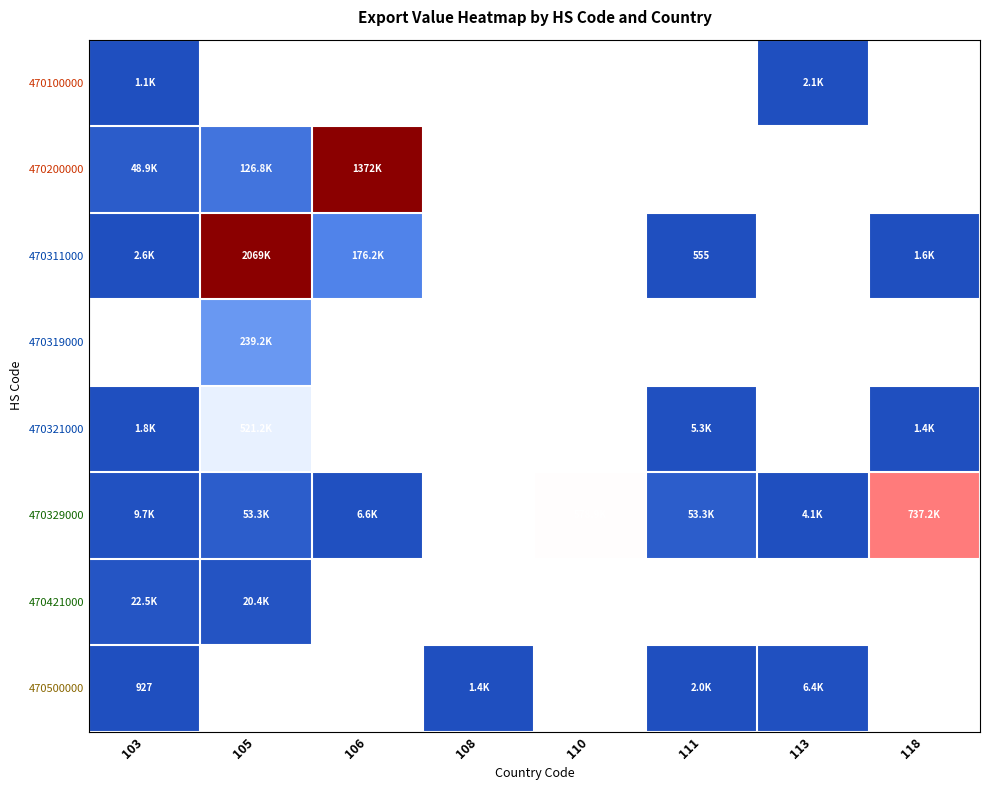

Which label corresponds to the smallest value in the chart?

111